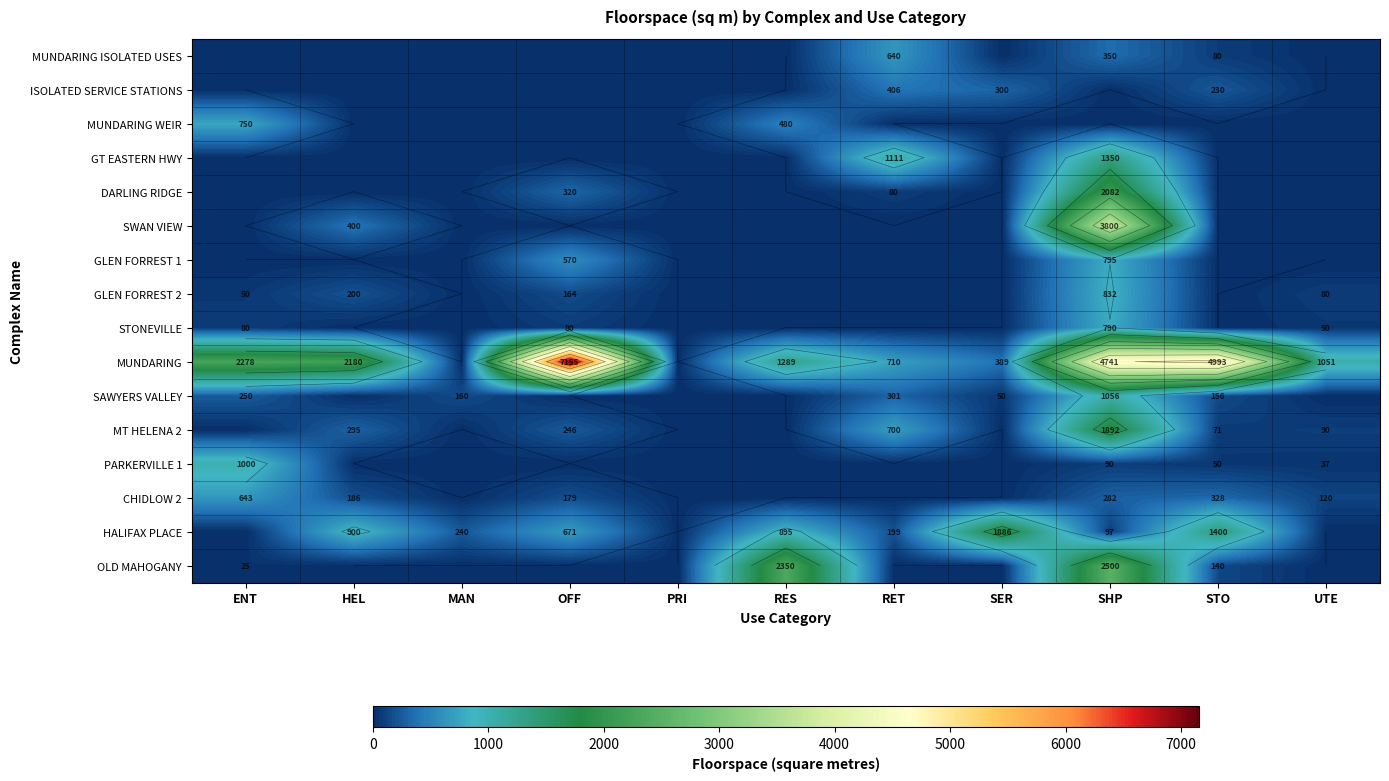

How many values in MUNDARING are above zero?

9